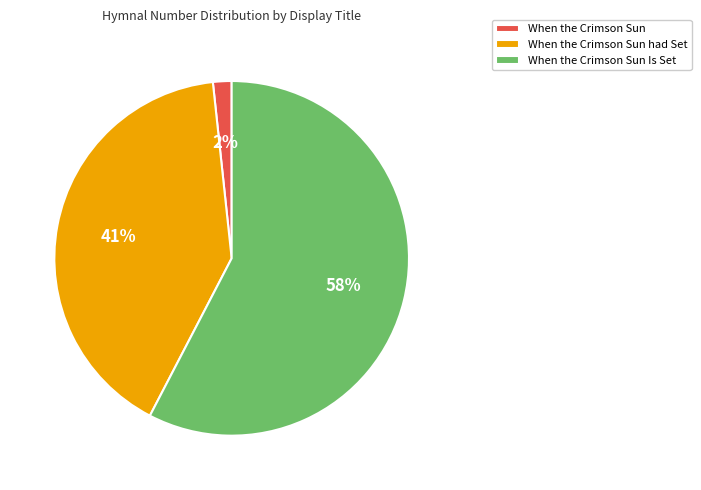

Rank the categories by value from highest to lowest.

When the Crimson Sun Is Set, When the Crimson Sun had Set, When the Crimson Sun